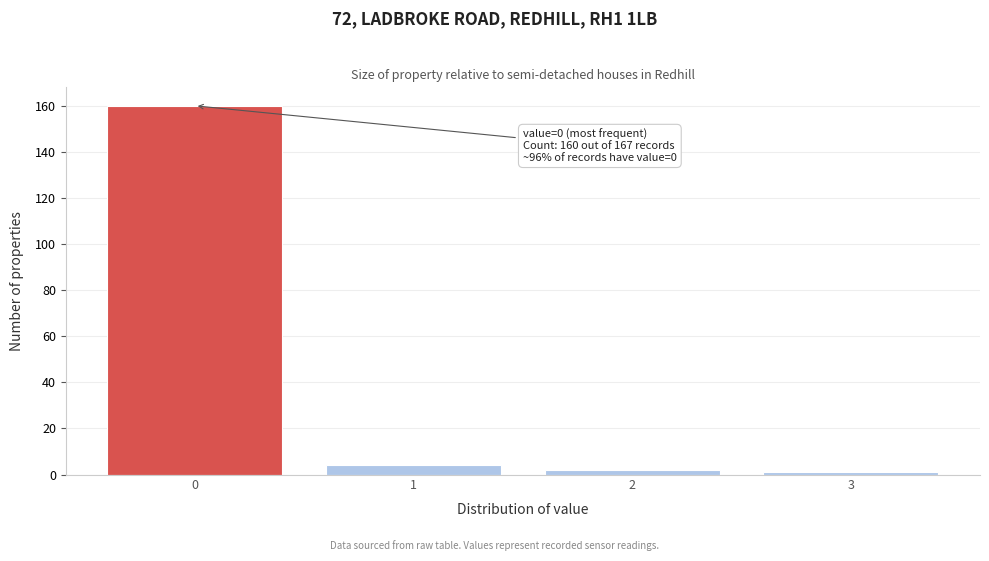

Over which range of the x-axis is the bar tallest?

-0.5 to 0.5